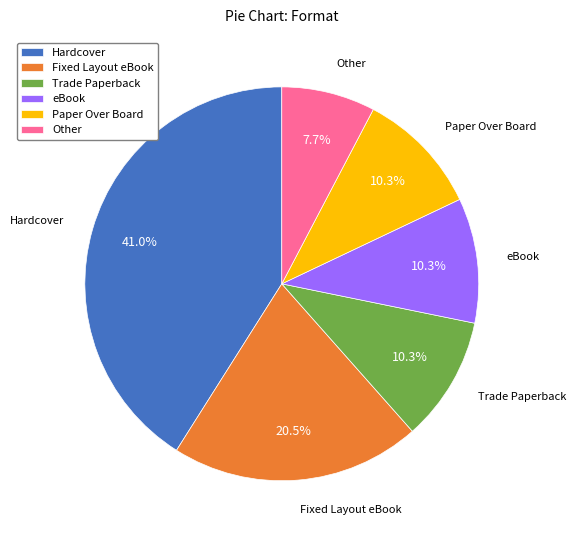

What is the smallest slice in the pie chart?

Other